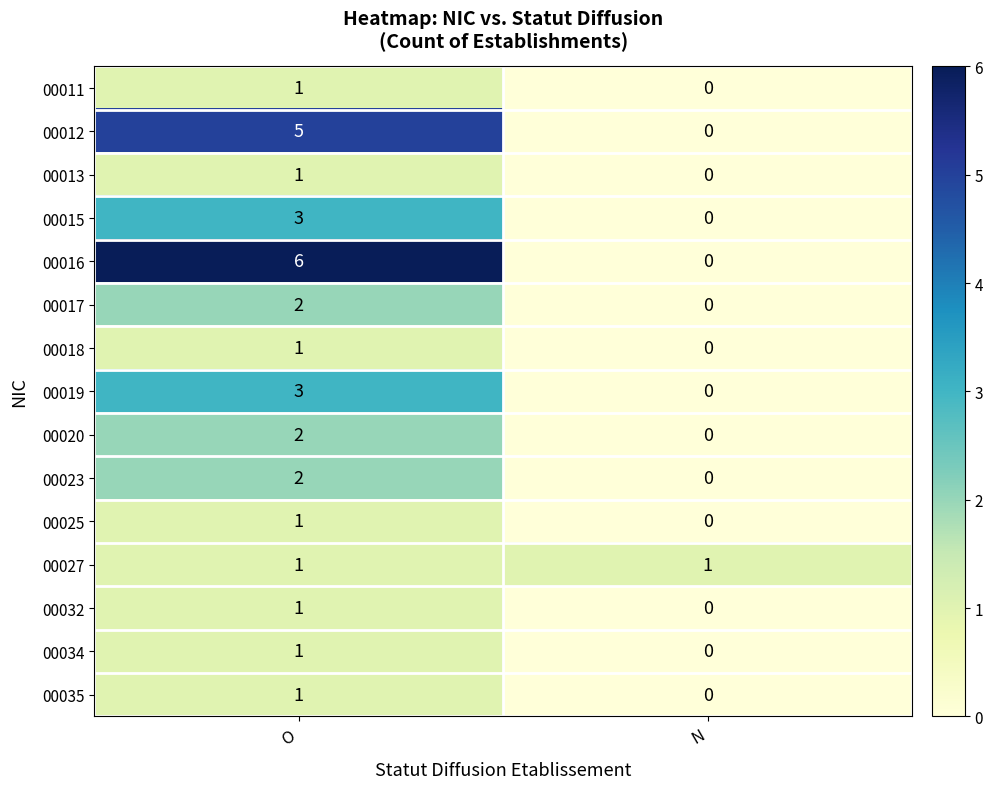

Reading right to left, list all the values displayed in this chart.

00011: N=0	O=1
00012: N=0	O=5
00013: N=0	O=1
00015: N=0	O=3
00016: N=0	O=6
00017: N=0	O=2
00018: N=0	O=1
00019: N=0	O=3
00020: N=0	O=2
00023: N=0	O=2
00025: N=0	O=1
00027: N=1	O=1
00032: N=0	O=1
00034: N=0	O=1
00035: N=0	O=1